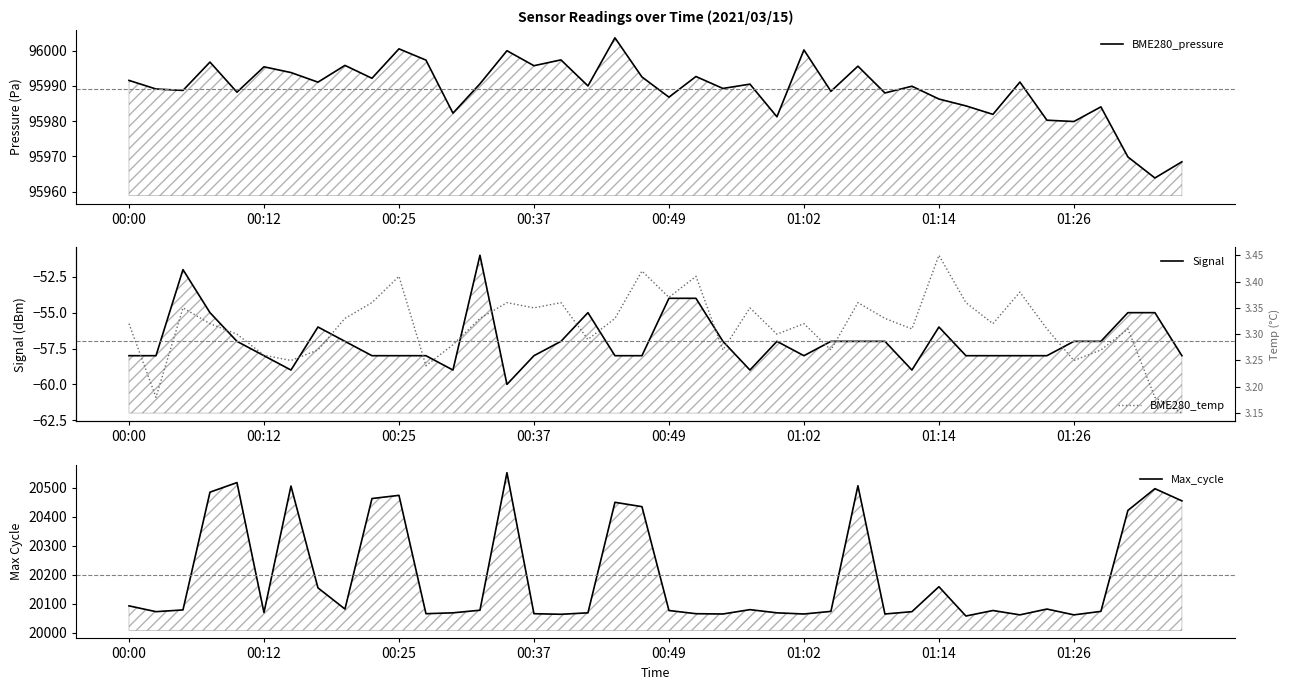

Which series has the widest spread of values?

Max_cycle